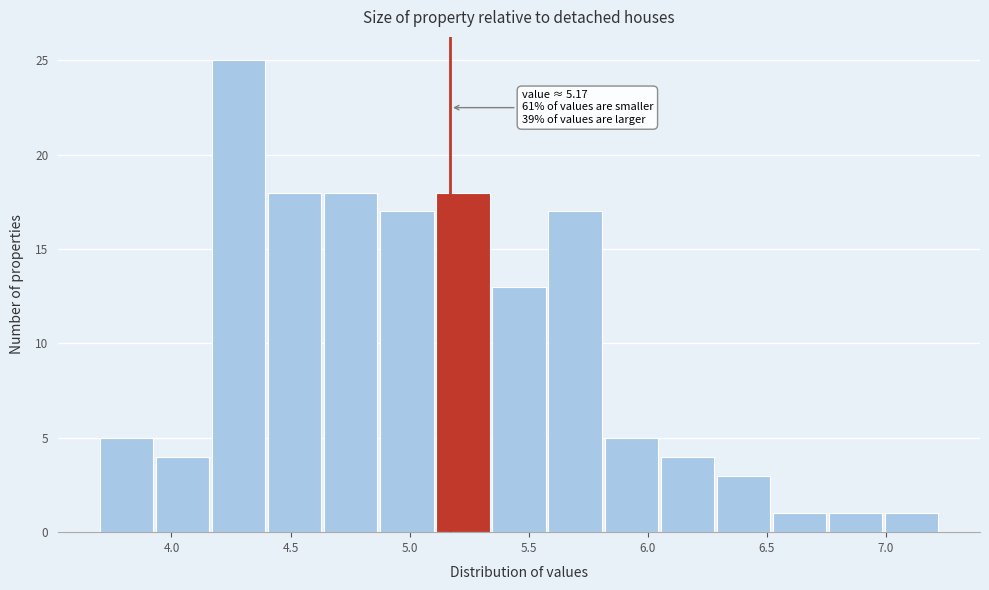

Over which range of the x-axis is the bar tallest?

4.15 to 4.40